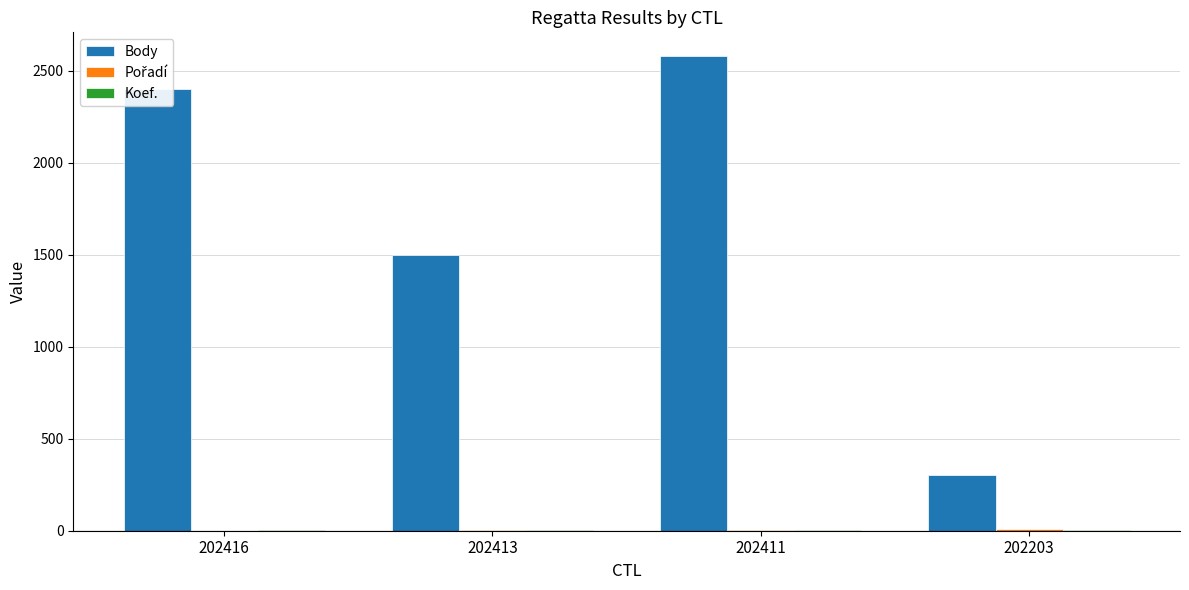

Where is Body nearest to the value 1441?

202413